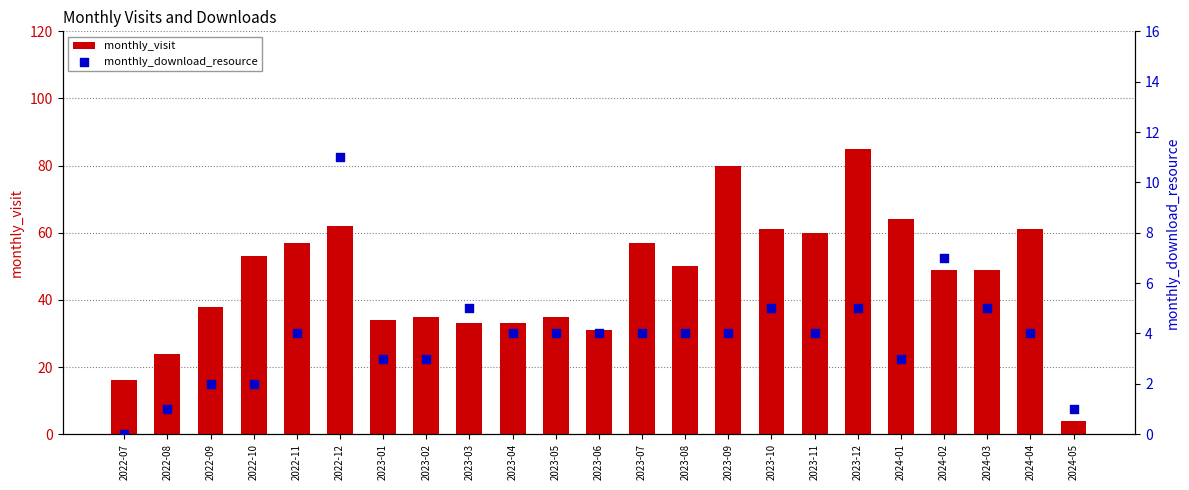

Which series has the largest total across all categories?

monthly_visit